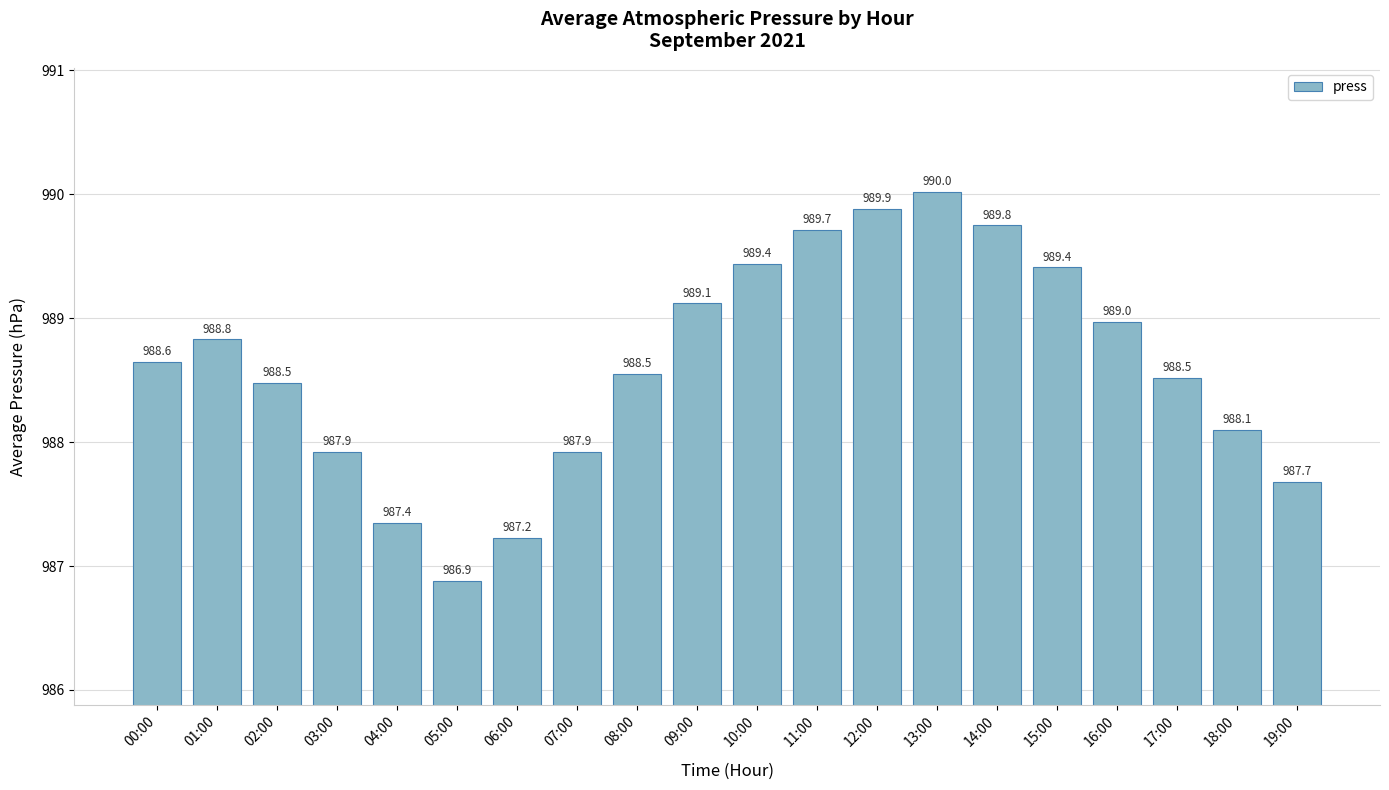

Approximately how many times larger is the value at 15:00 compared to 13:00?

1.0